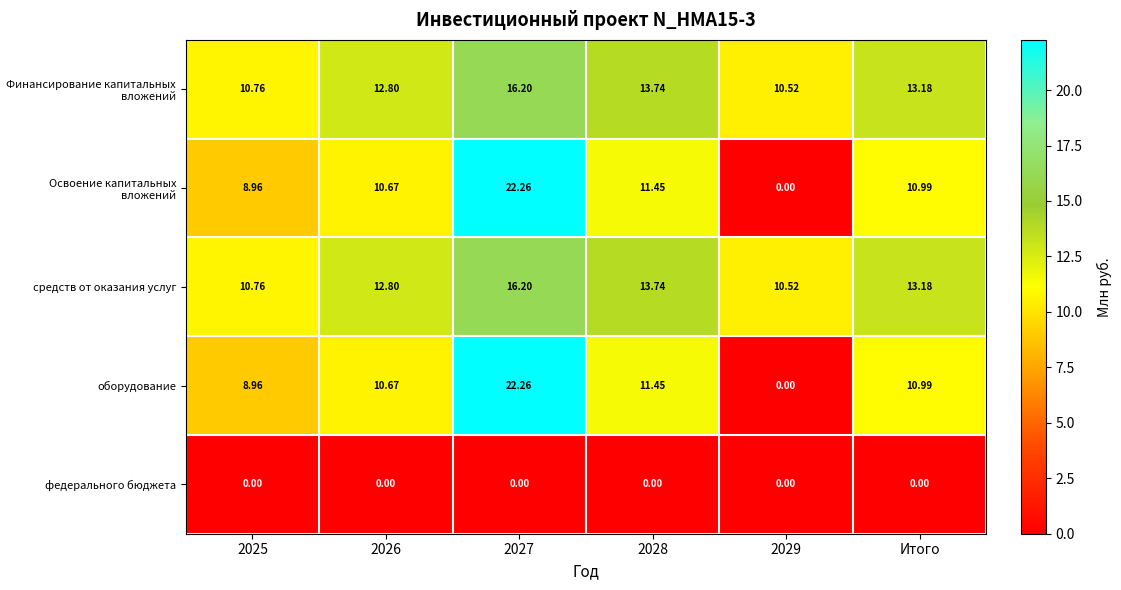

Is the value of средств от оказания услуг at 2025 greater than the value of федерального бюджета at Итого?

Yes